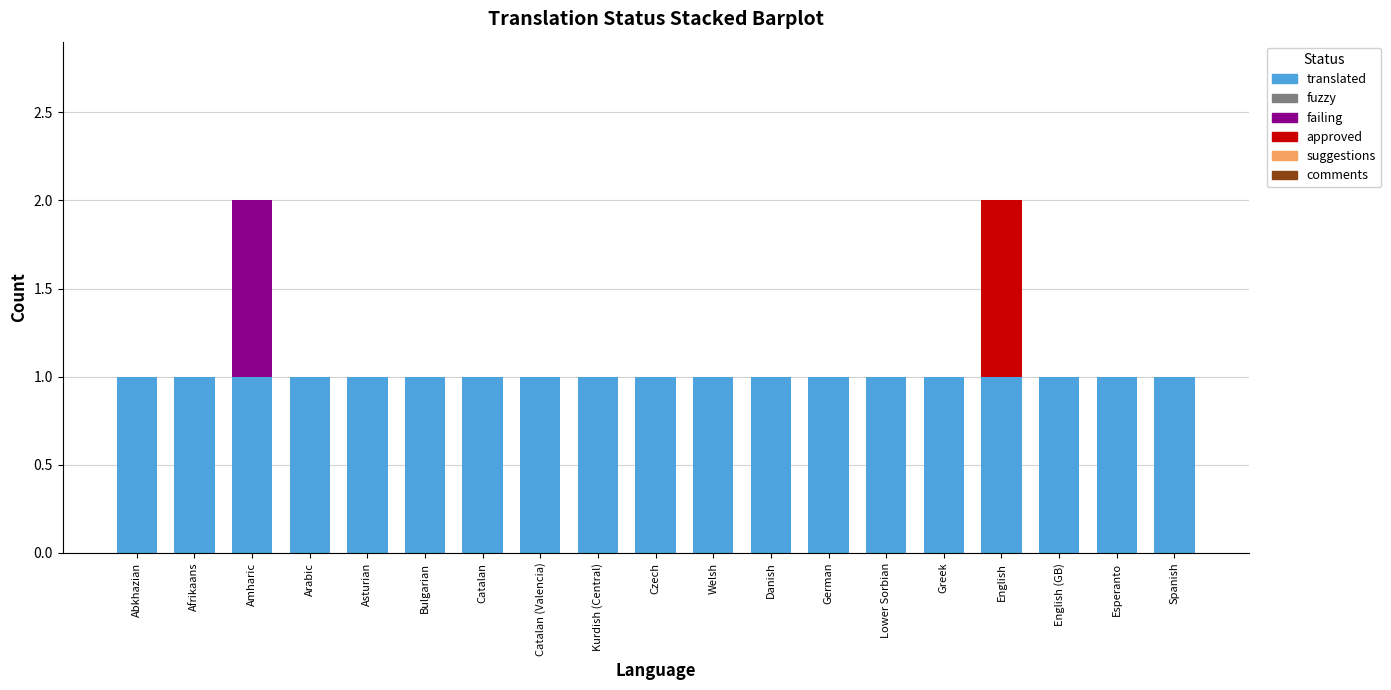

What is the sum of all translated values?

19